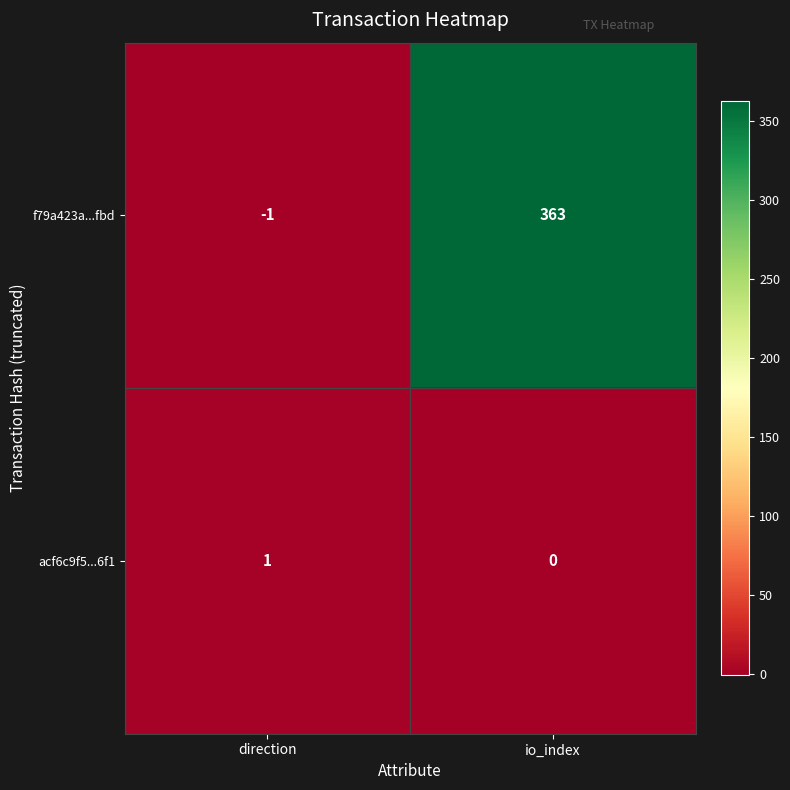

Which series changed the most between direction and io_index?

f79a423a...fbd